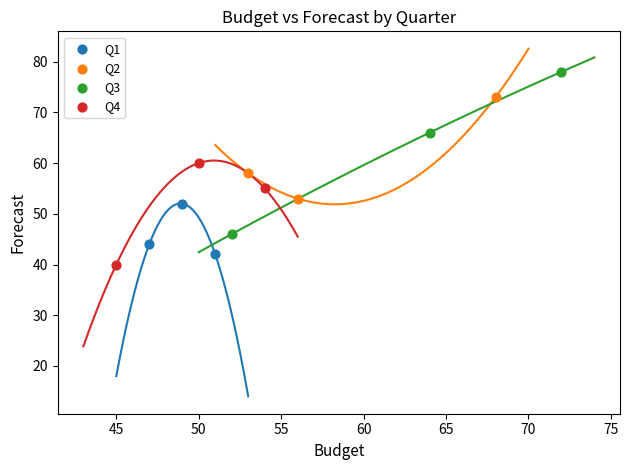

Which series has the widest spread of Y values?

Q3